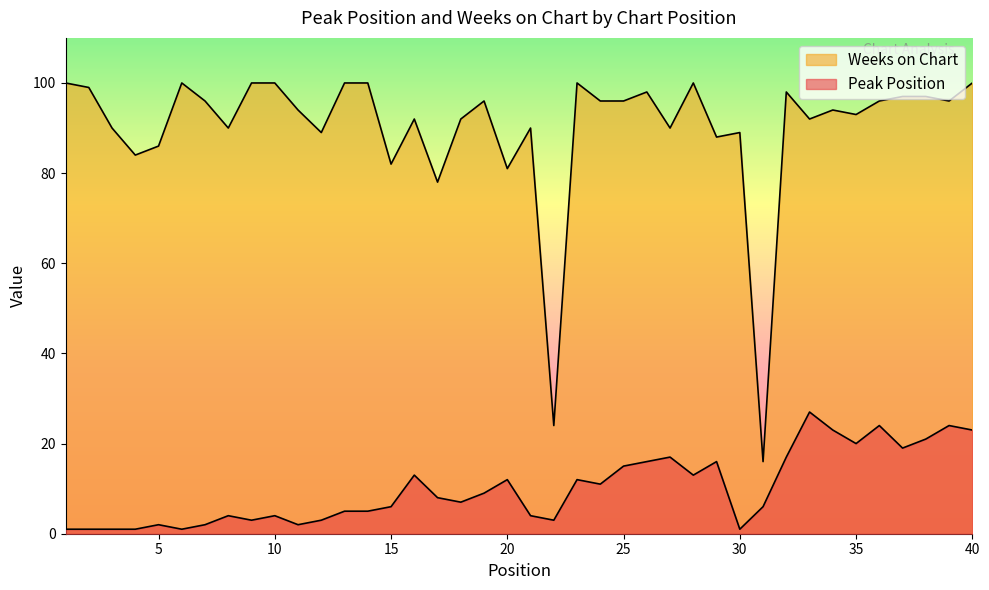

What is the sum of the Peak Position values at 33 and 13?

32